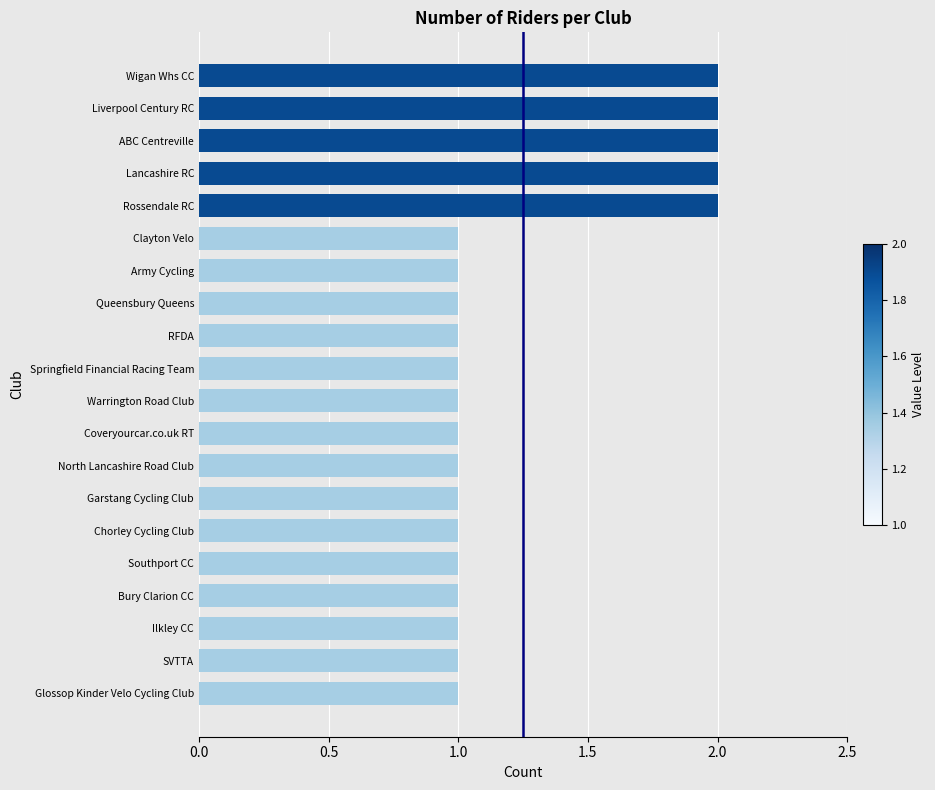

What is the difference between the second highest and second lowest values?

1